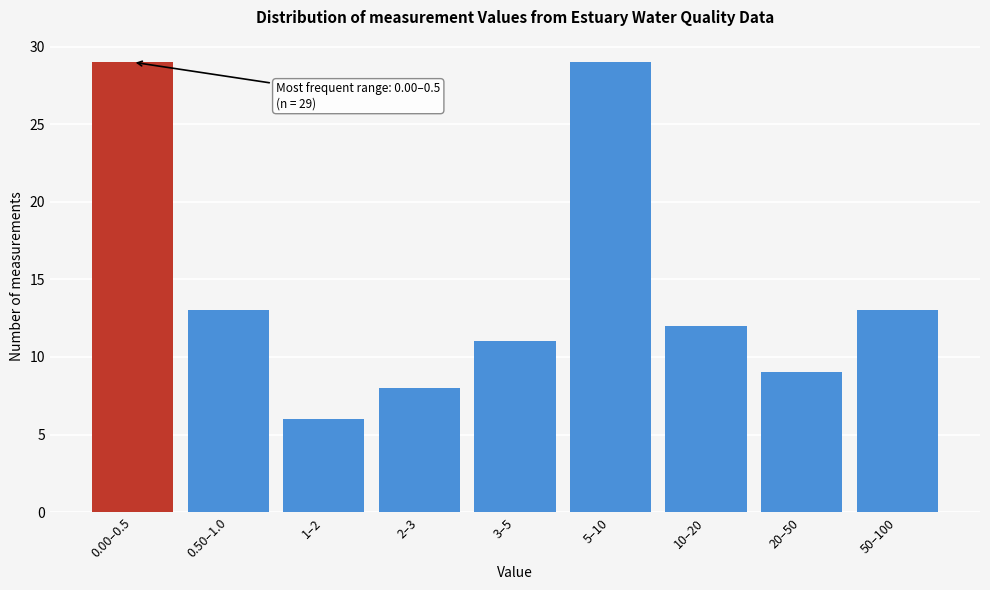

Reading left to right, what are all the values shown in this chart?

0.00–0.5=29	0.50–1.0=13	1–2=6	2–3=8	3–5=11	5–10=29	10–20=12	20–50=9	50–100=13